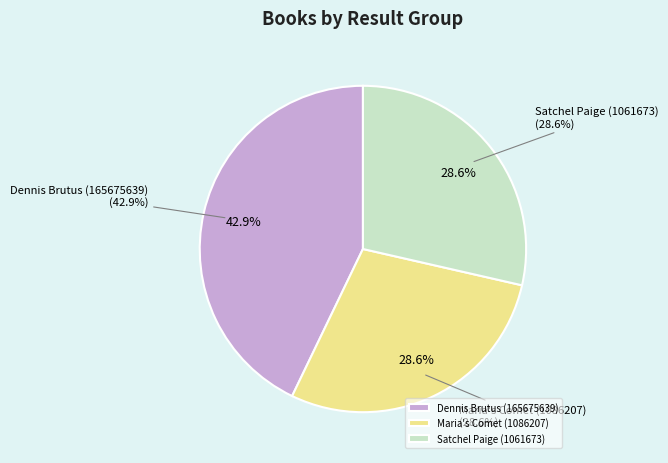

What percentage is NOT represented by Dennis Brutus (165675639)?

57.1%